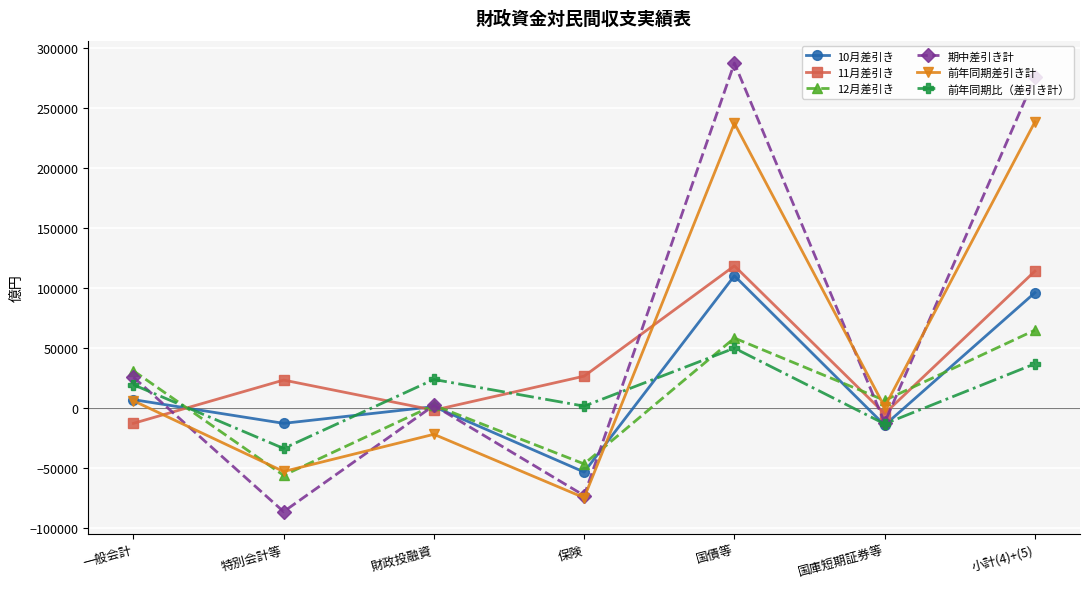

What is the difference between the second highest and second lowest values in the 前年同期比（差引き計） series?

50116